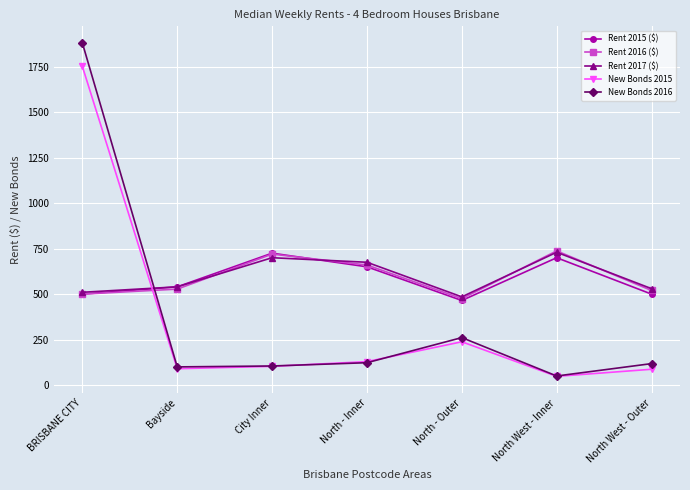

How many data points in New Bonds 2016 are less than 118?

3